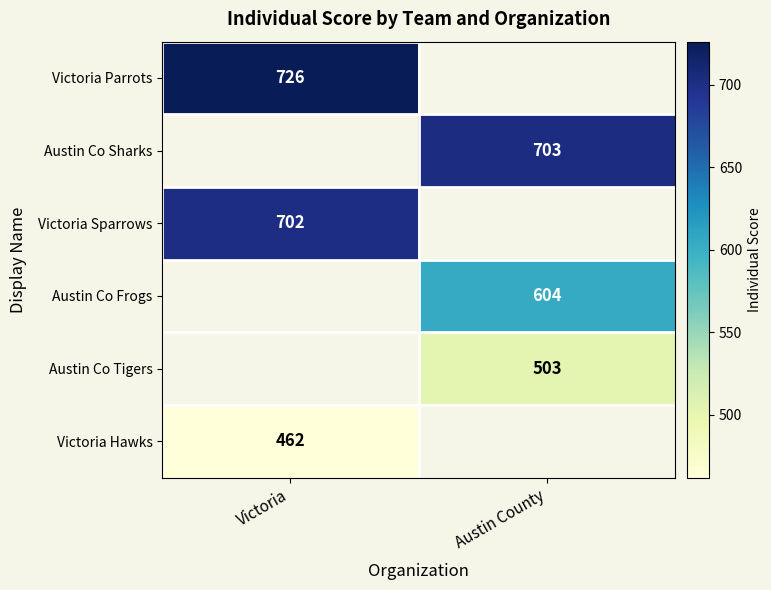

Is the value of Austin Co Tigers at Austin County greater than the value of Austin Co Sharks at Austin County?

No